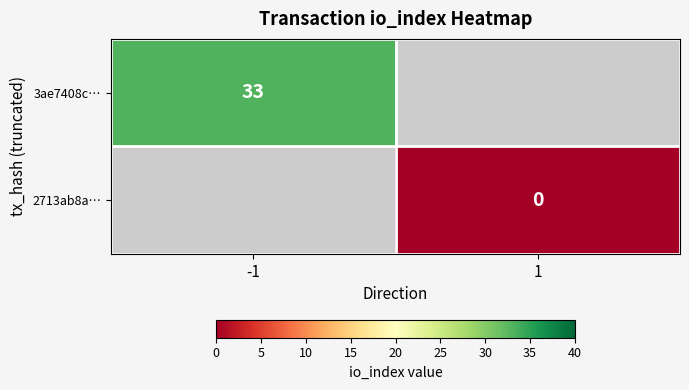

Is the value of 3ae7408c… at -1 greater than the value of 2713ab8a… at 1?

Yes